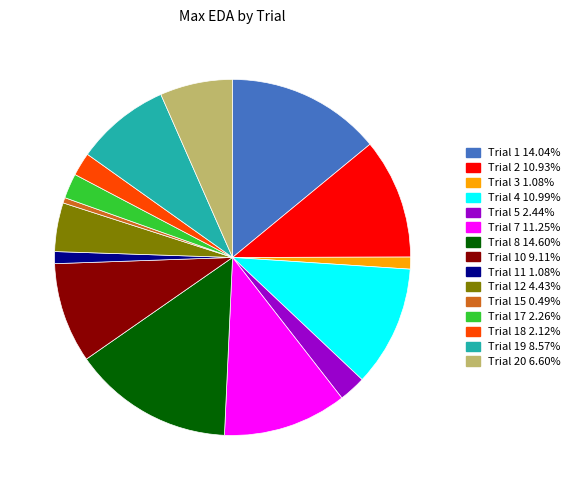

Is there a majority slice in this chart?

No